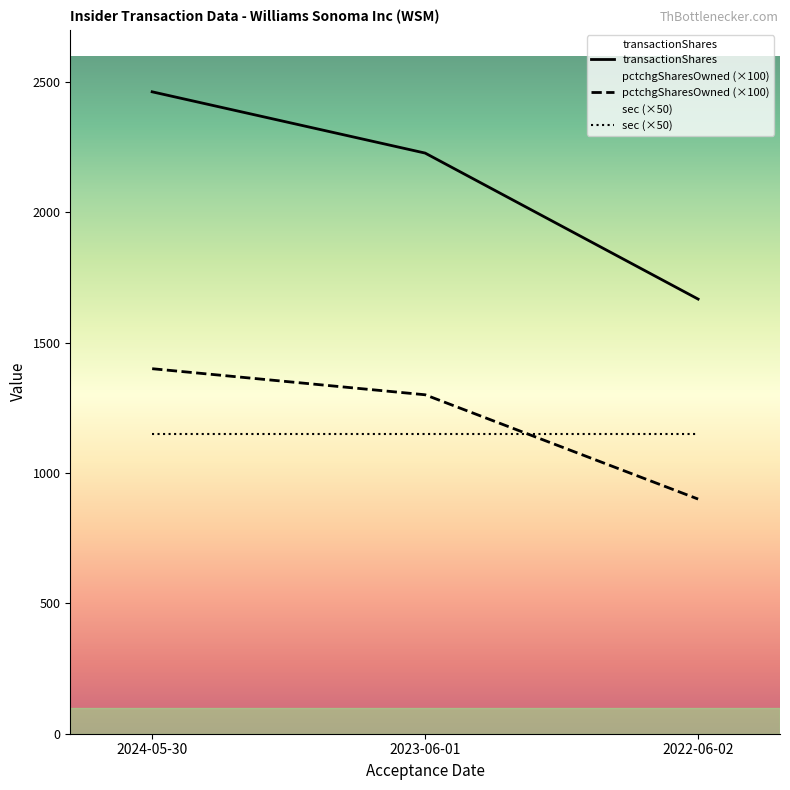

List the series in order of their peak value, lowest first.

sec (×50), pctchgSharesOwned (×100), transactionShares